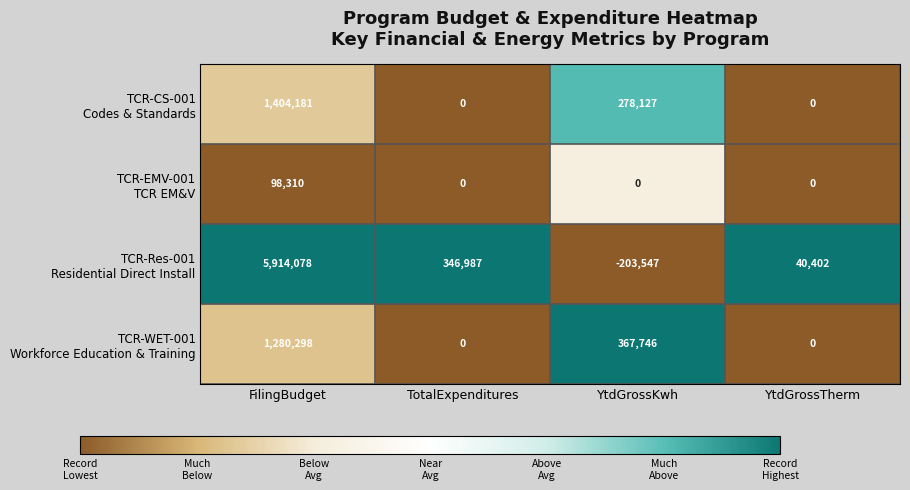

What is the total value across all series at YtdGrossTherm?

40402